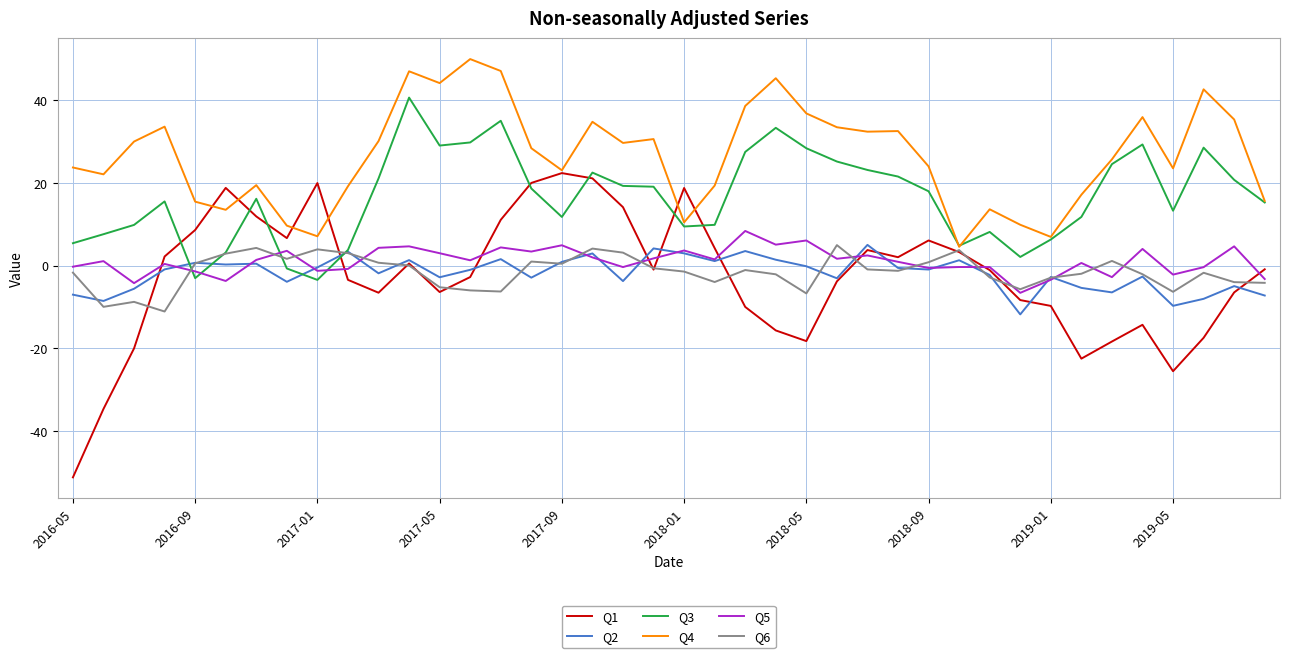

Which series ends up on top after the final intersection of Q3 and Q5?

Q3